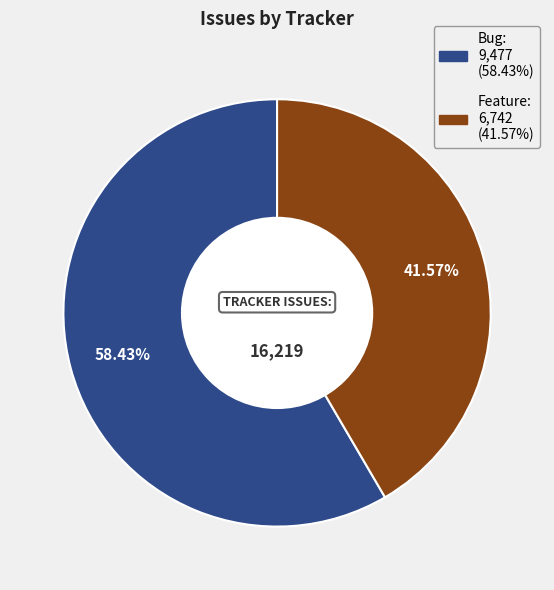

To the nearest percent, what is the difference between the largest and smallest slice percentages?

17%